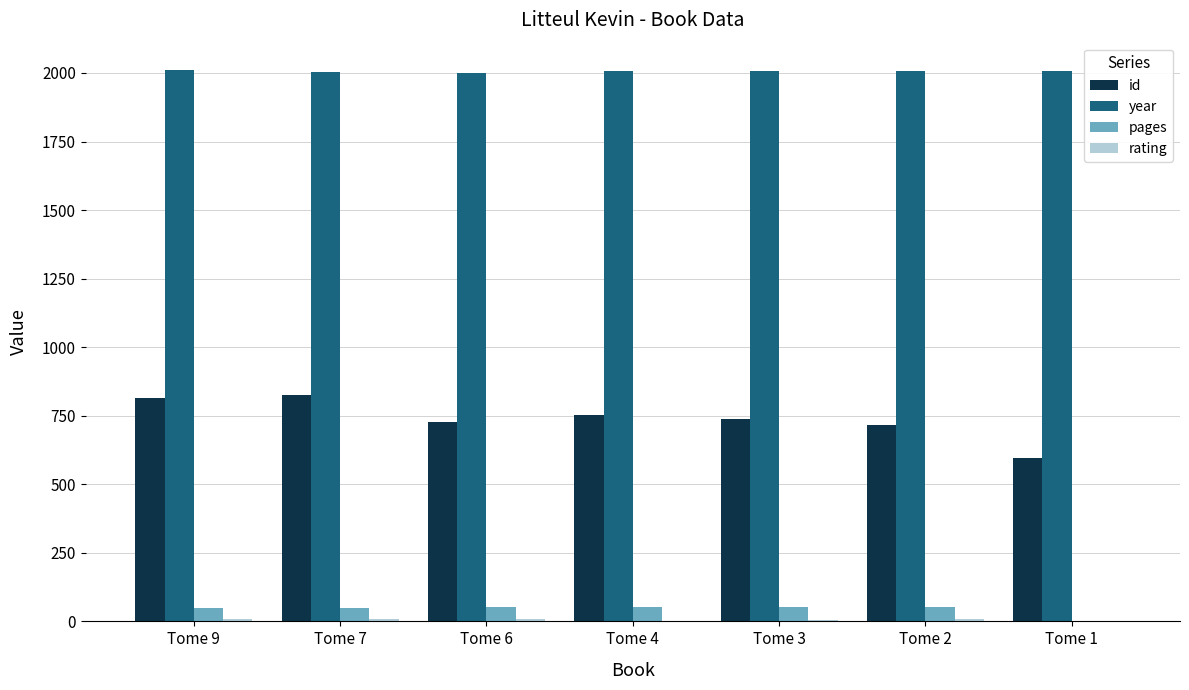

What is the sum of all pages values?

302